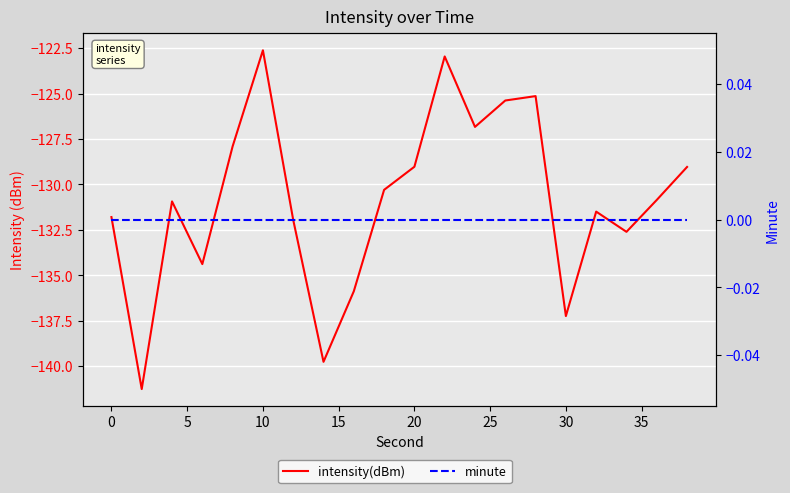

How many lines are shown in the chart?

2